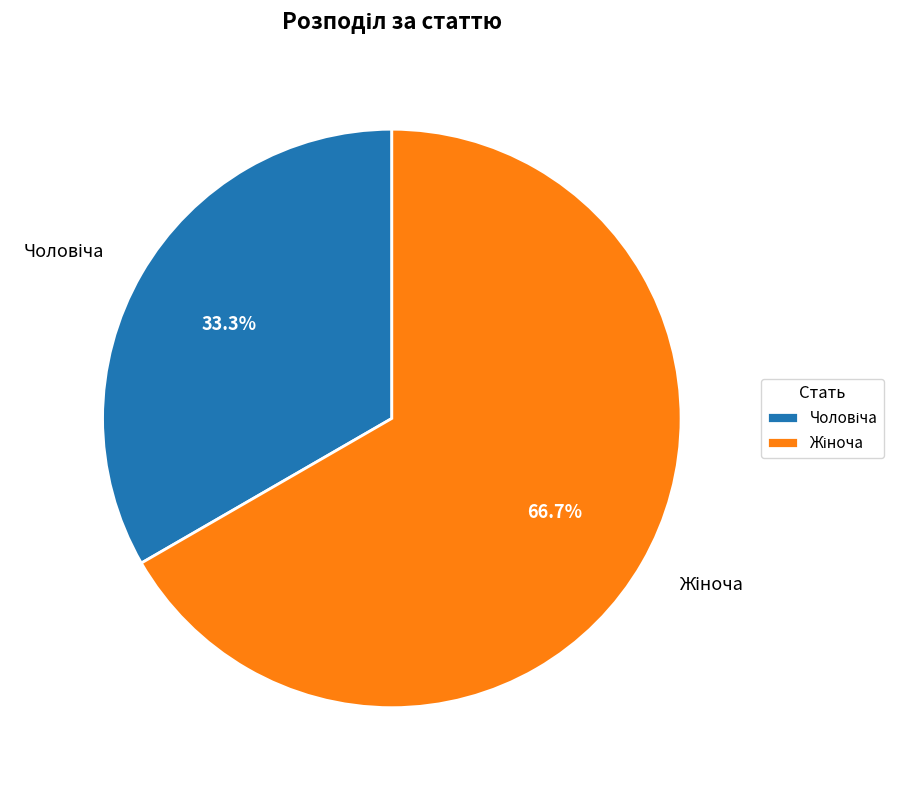

Is there any slice that represents more than half of the pie?

Yes